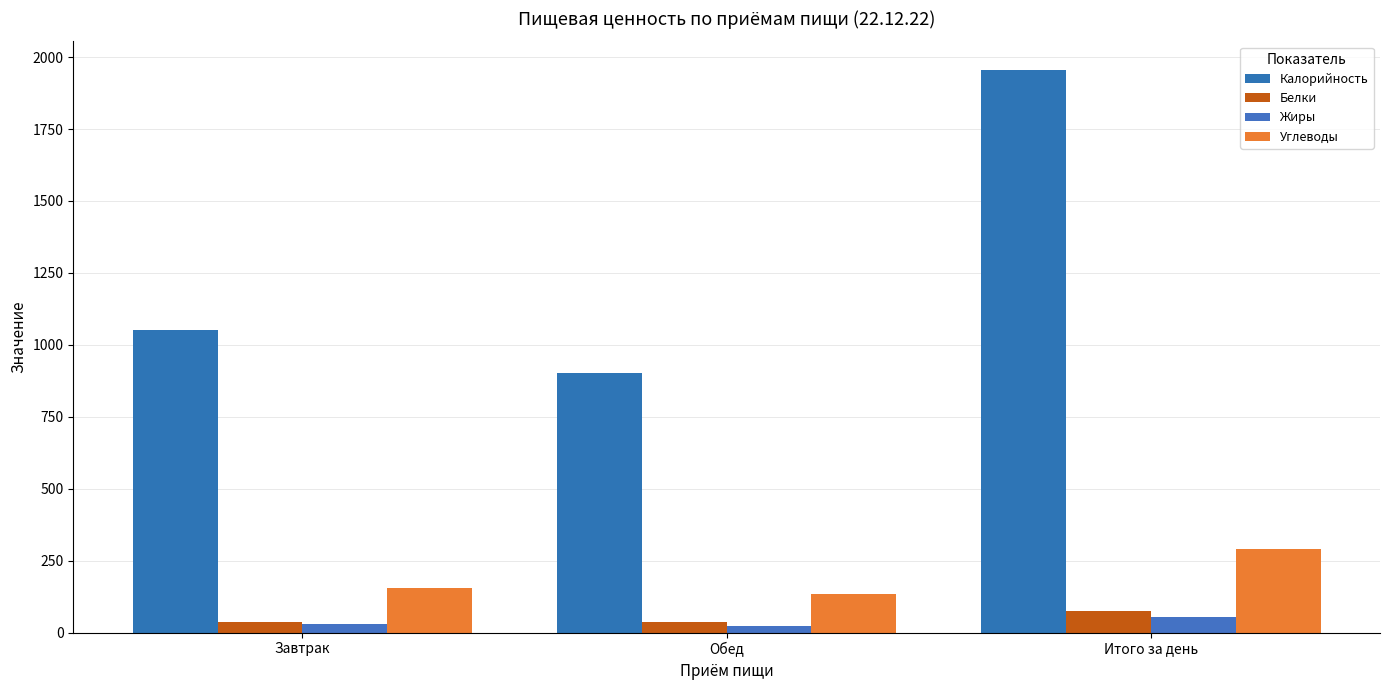

How many data points in Жиры are above 30?

2